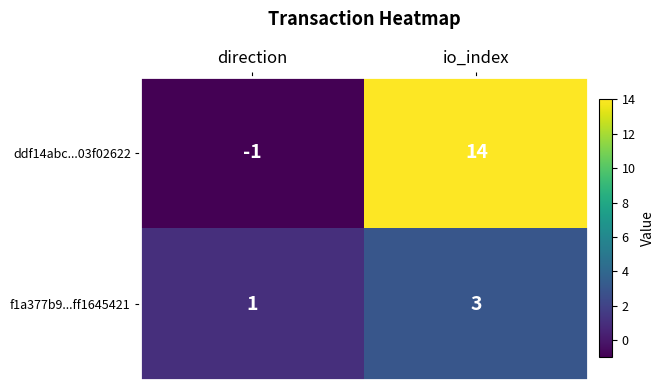

True or false: f1a377b9...ff1645421 has a value of 2 at direction.

False